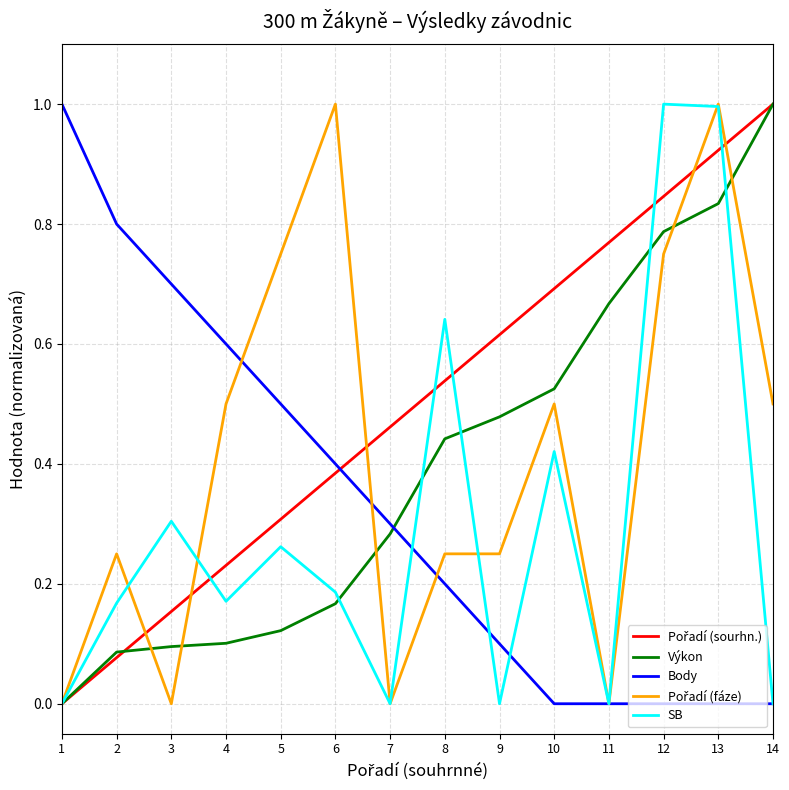

How many intersections are there between Body and Výkon?

1